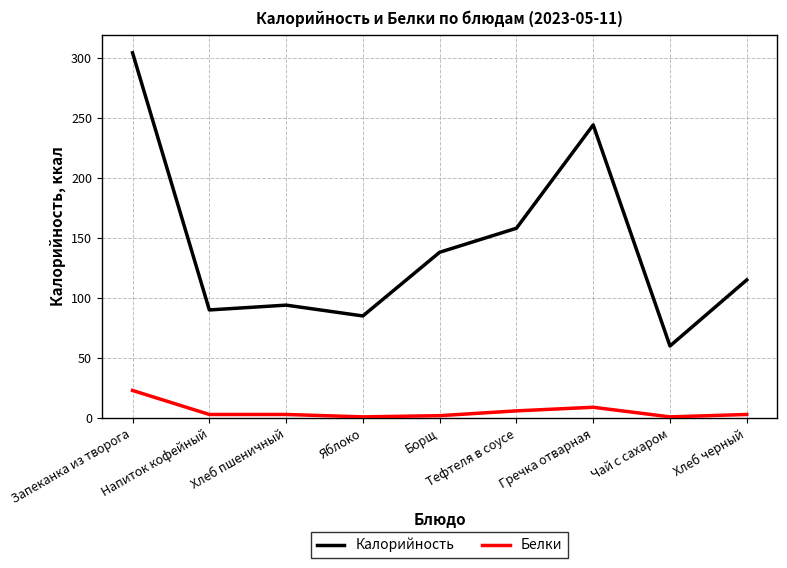

True or false: Калорийность has more than 2 interior local peaks.

False